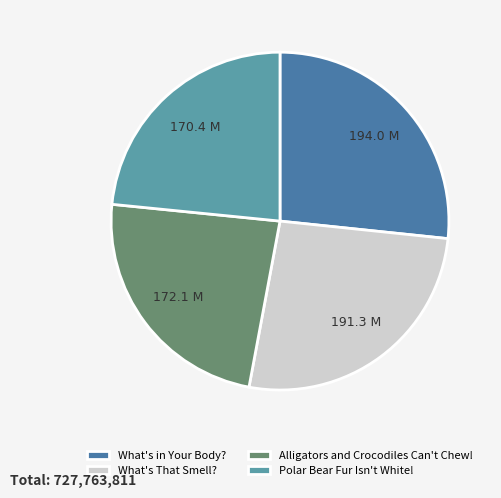

Is there any slice that represents more than half of the pie?

No